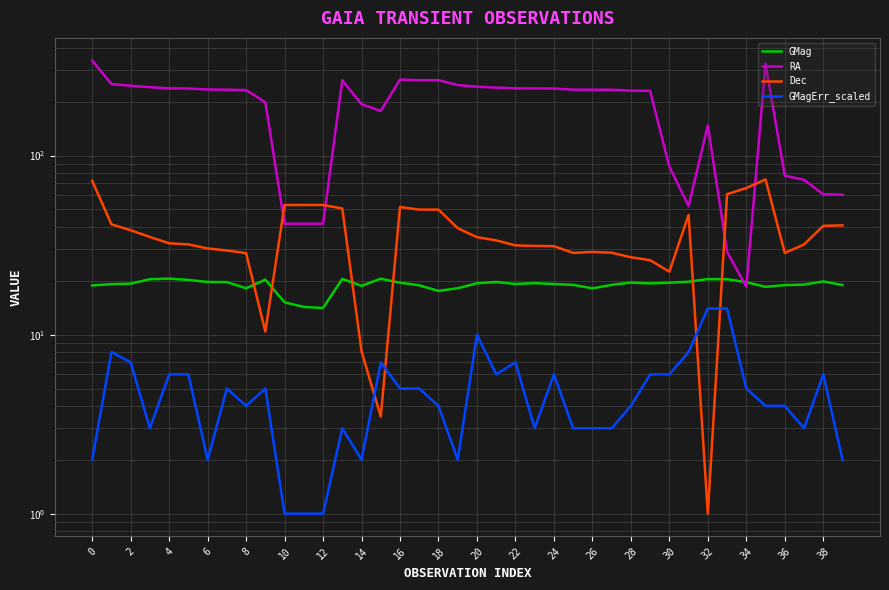

At which label does GMagErr_scaled first exceed 5?

2